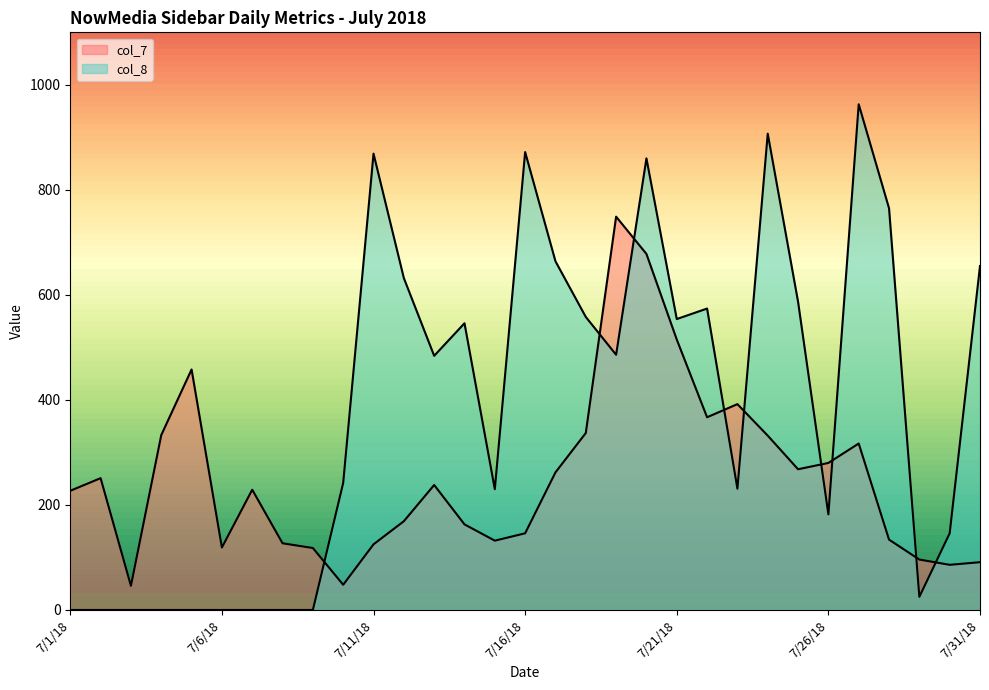

At which category does the chart reach its minimum across all series?

7/1/18